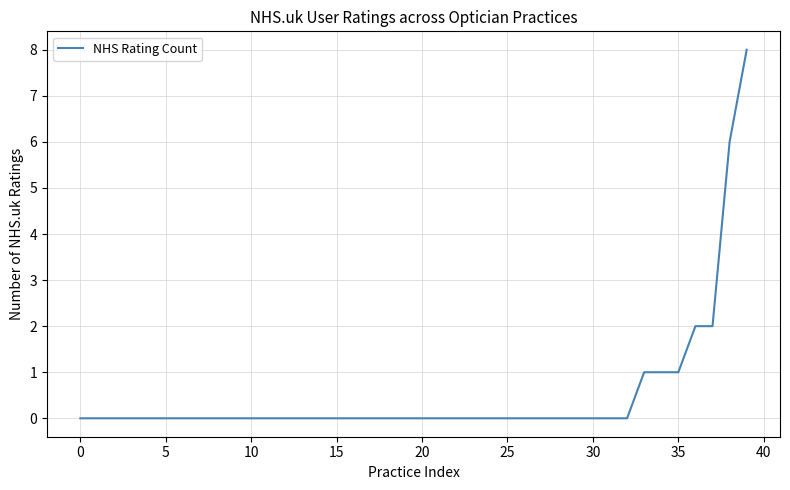

What is the difference between the maximum and minimum values?

8